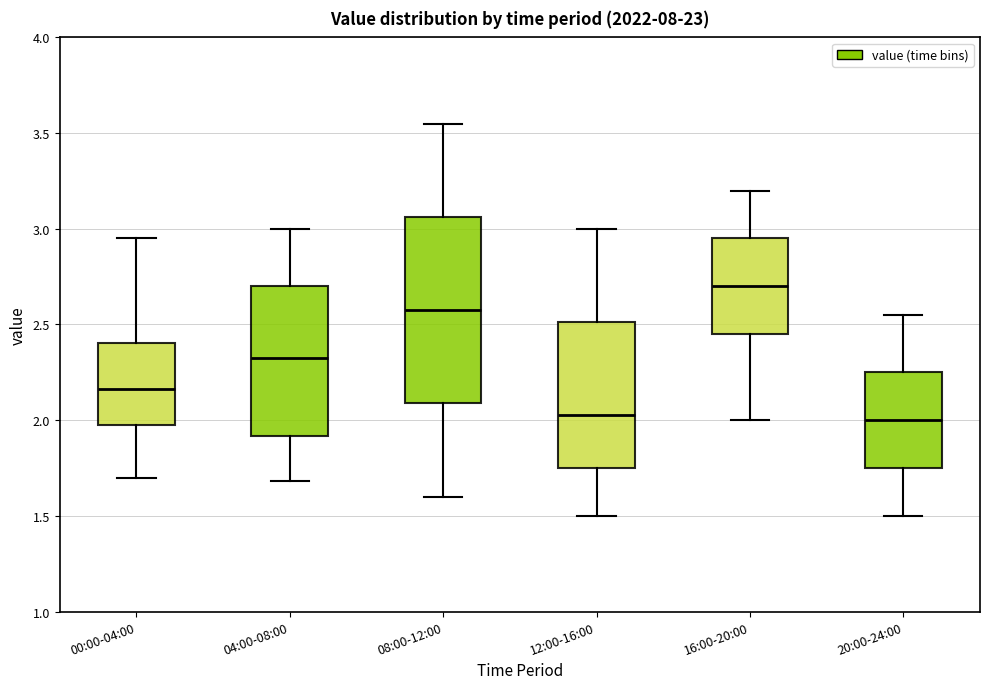

Which box has the highest median line?

16:00-20:00